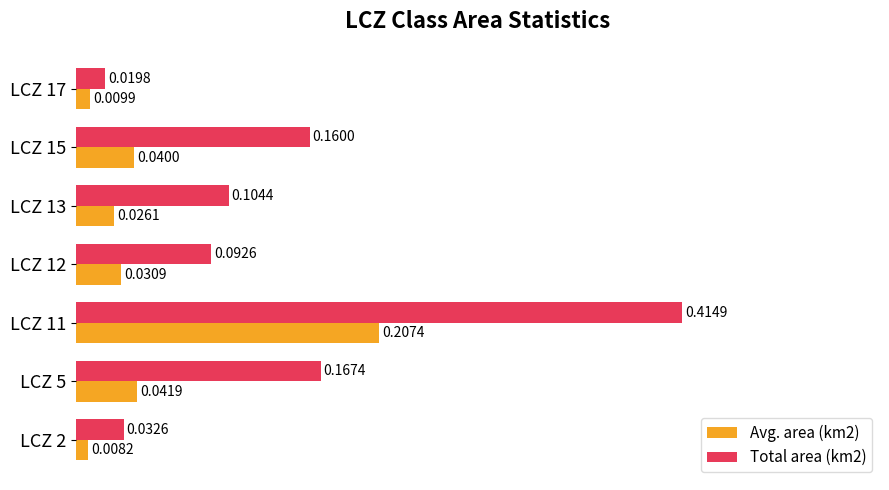

What is the sum of the Total area (km2) values at LCZ 15 and LCZ 13?

0.3